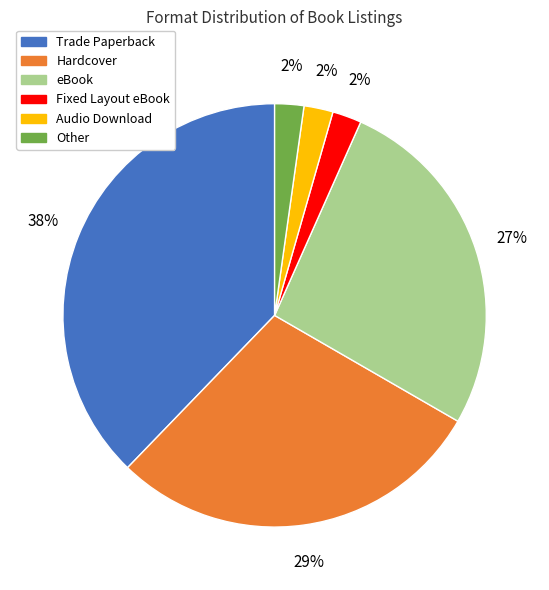

Combined, do Hardcover and Fixed Layout eBook account for over 50%?

No